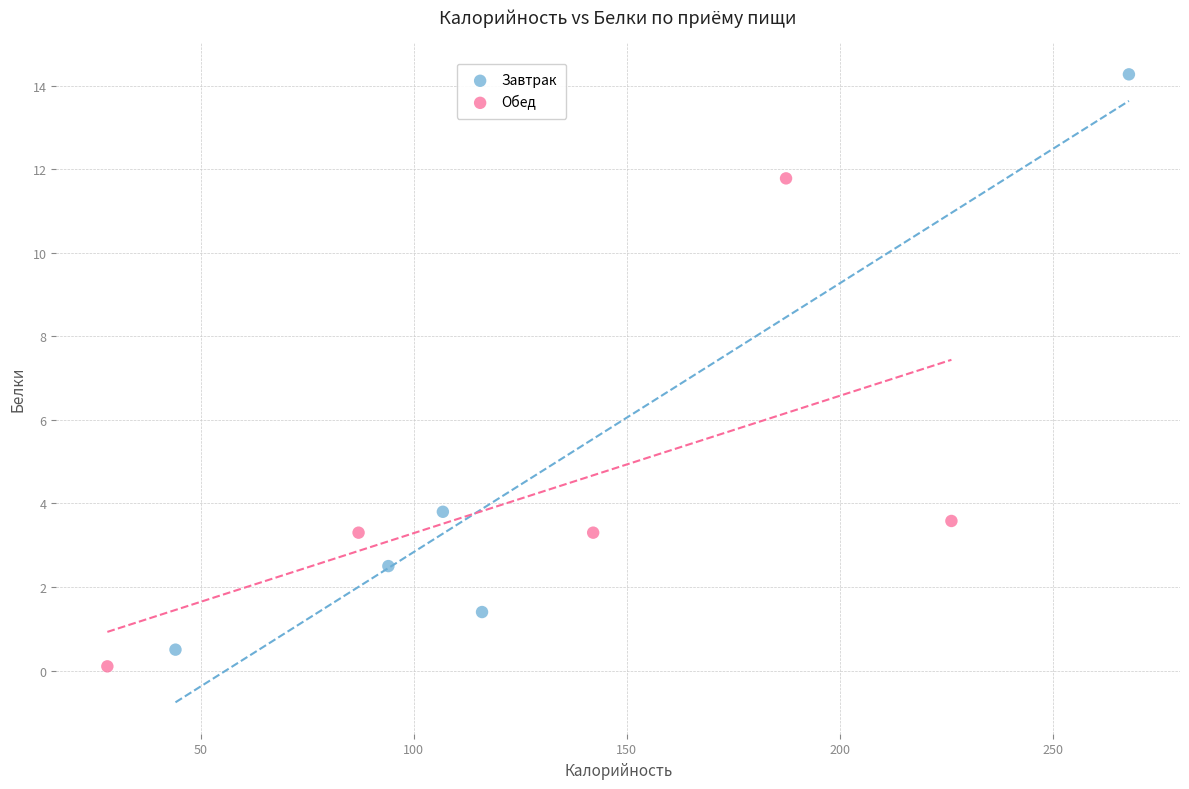

Which series contains the lowest Y value?

Обед